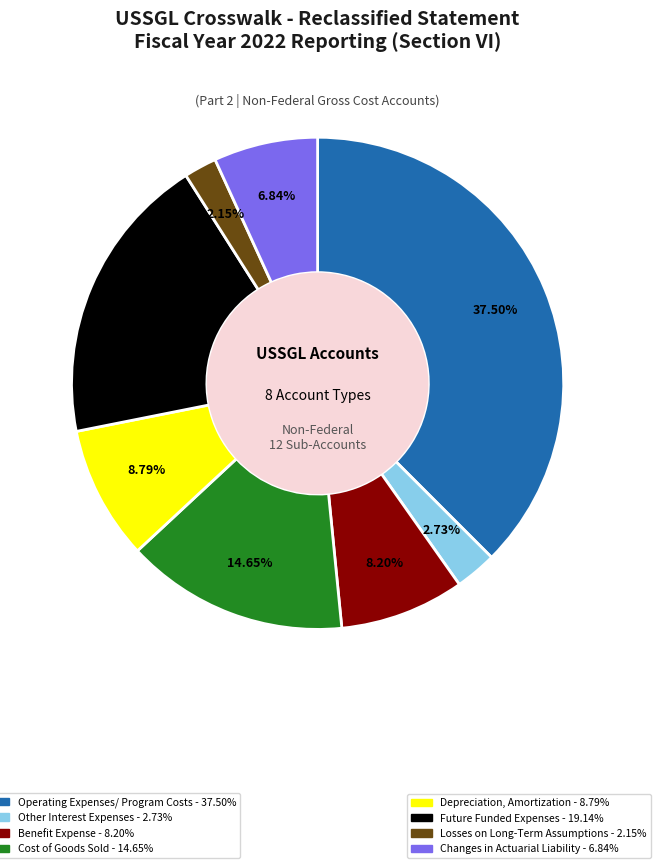

Is there a majority slice in this chart?

No